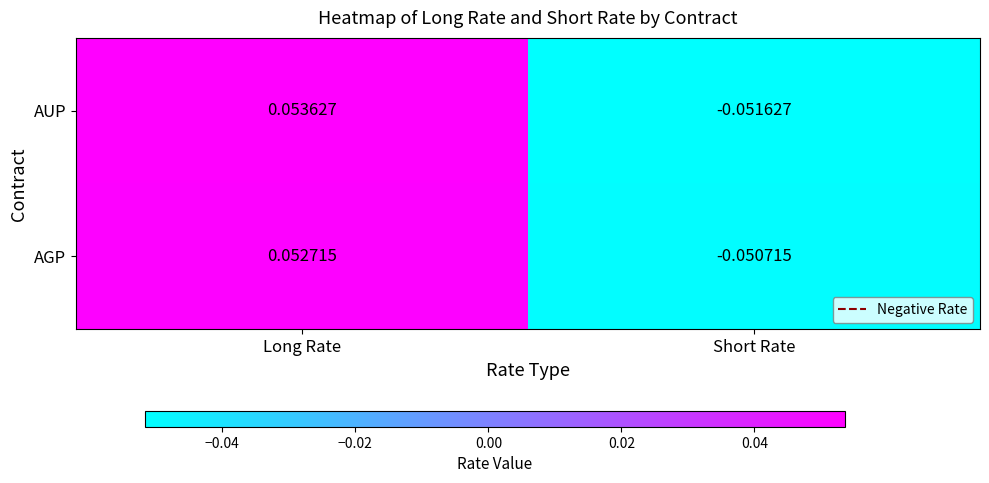

At which label does AGP reach its peak?

Long Rate